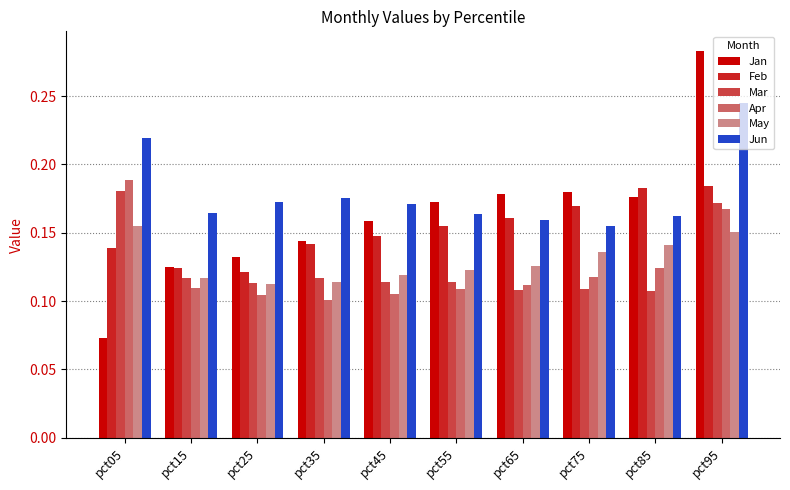

List the series in order of their peak value, lowest first.

May, Mar, Feb, Apr, Jun, Jan